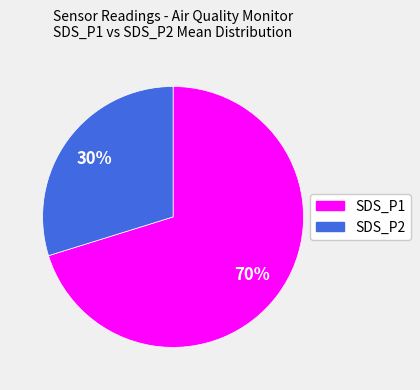

Is it true that SDS_P1 is 70% of the pie?

True